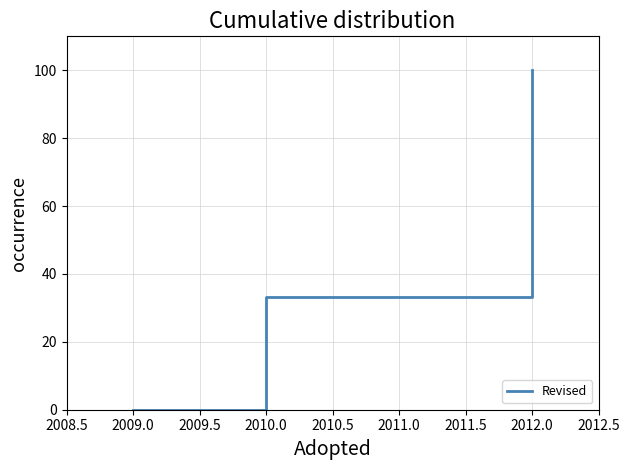

How many values exceed 33?

2